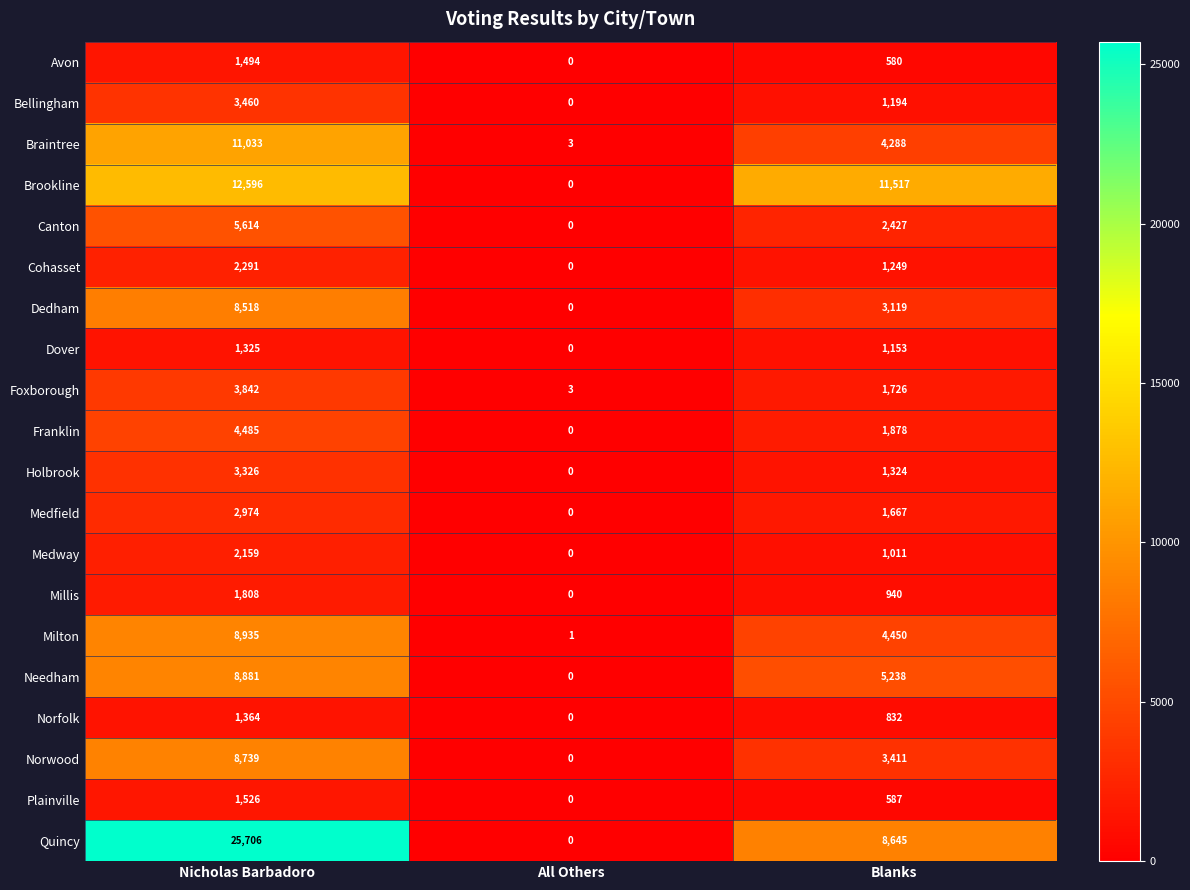

What is the maximum value shown in the chart?

25706